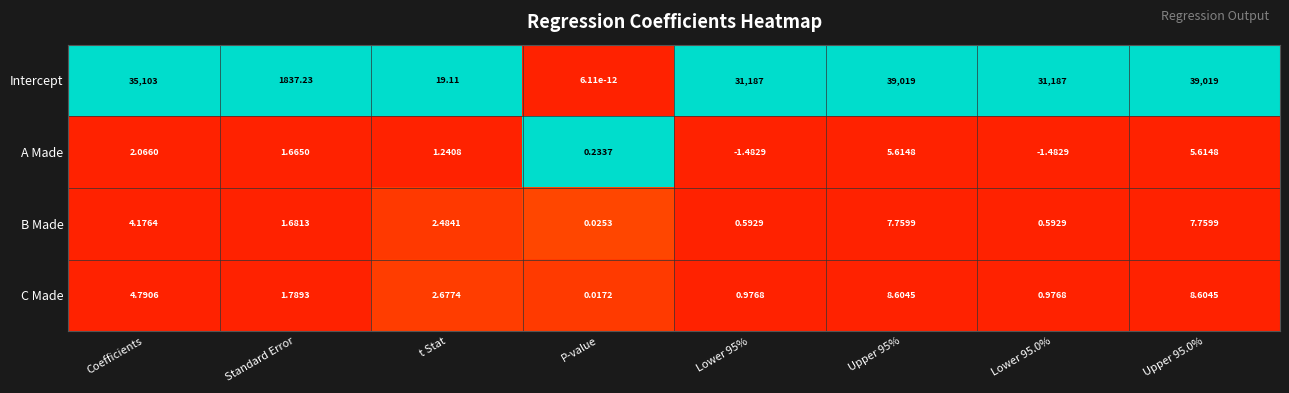

At which label does C Made reach its minimum?

P-value